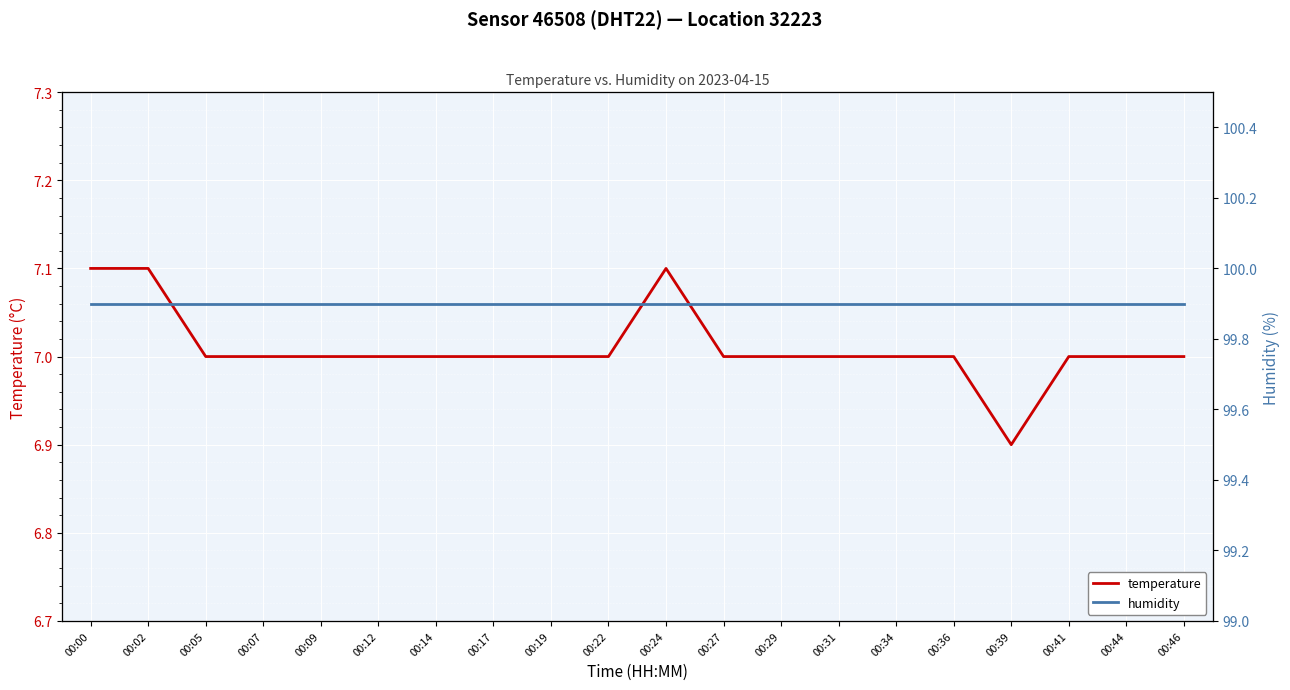

The value of humidity at 00:24 is 55.3. True or false?

False